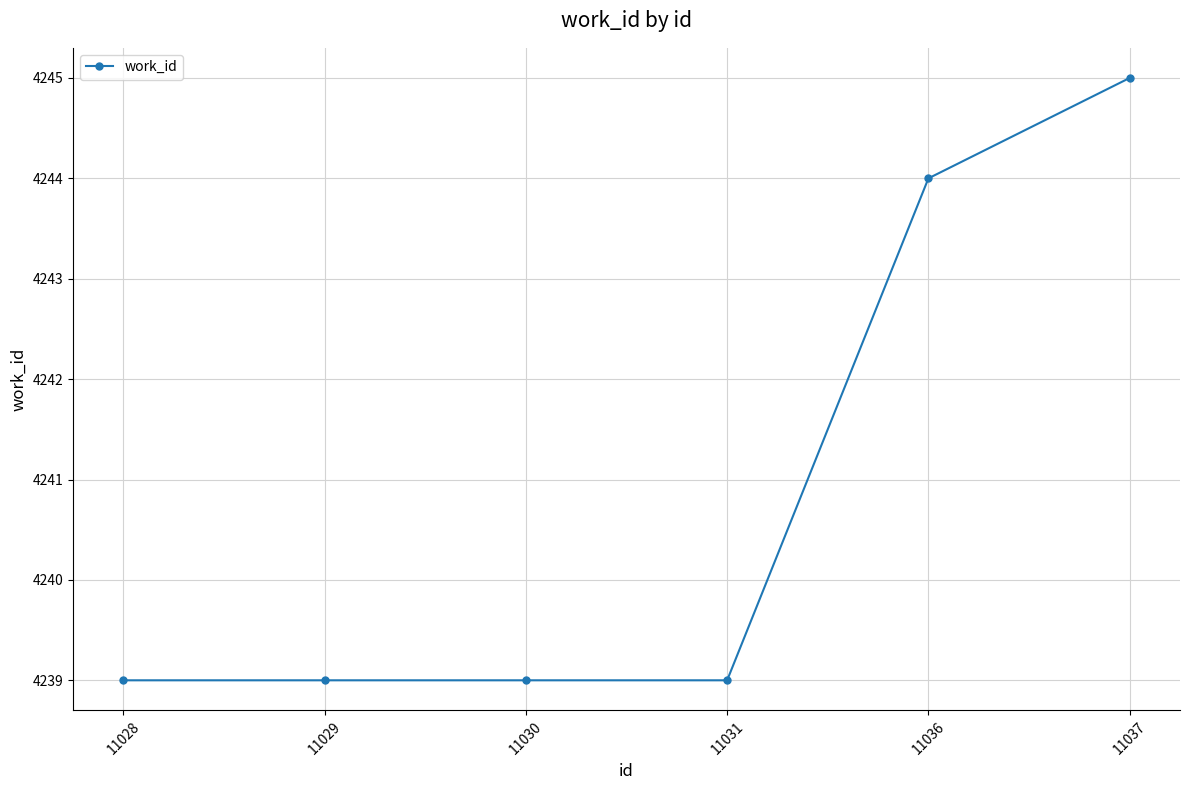

What is the value of the 1st point from the left?

4239